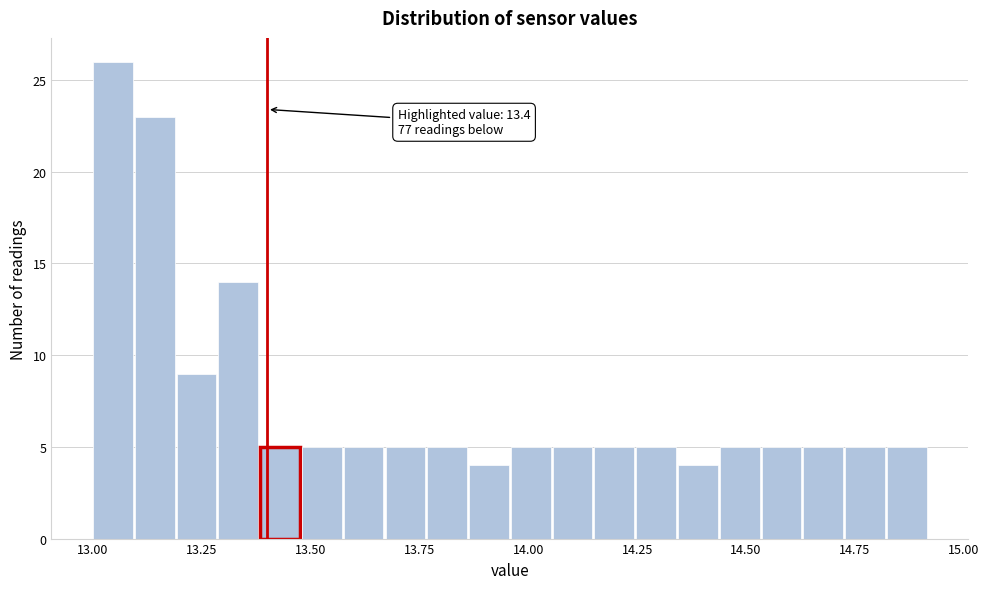

Around what value on the x-axis is the tallest bar? Give the approximate position of its centre, as read against the axis.

13.05